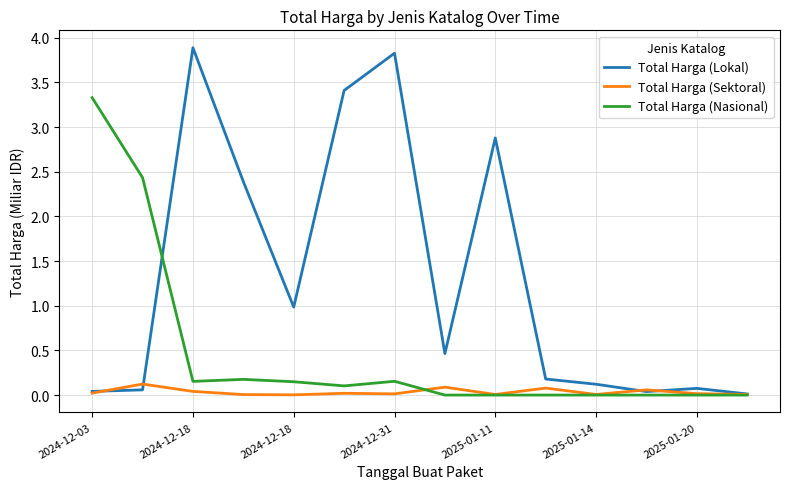

What is the difference between the maximum and second lowest values in the Total Harga (Lokal) series?

3.9